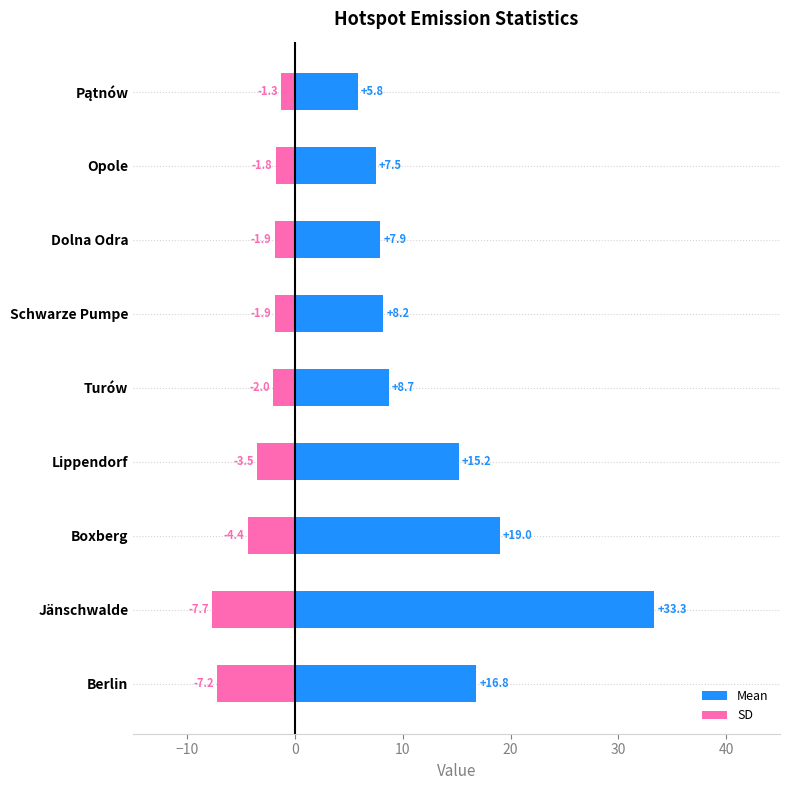

List the series in order of their overall mean, highest first.

Mean, SD